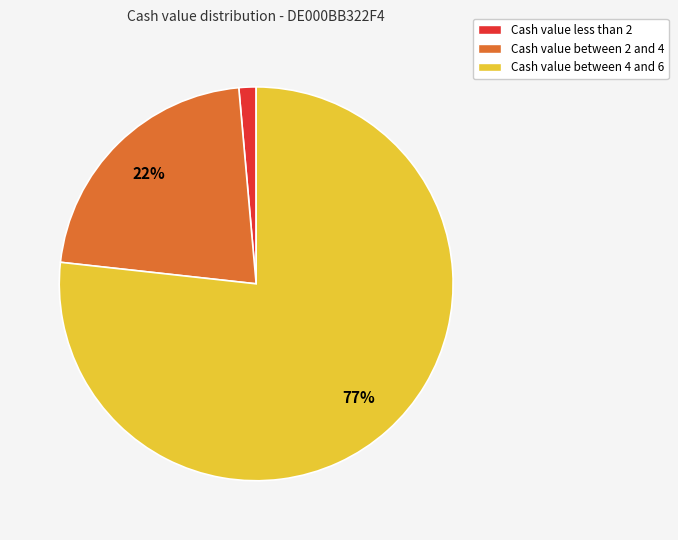

Between Cash value between 2 and 4 and Cash value less than 2, which is larger?

Cash value between 2 and 4